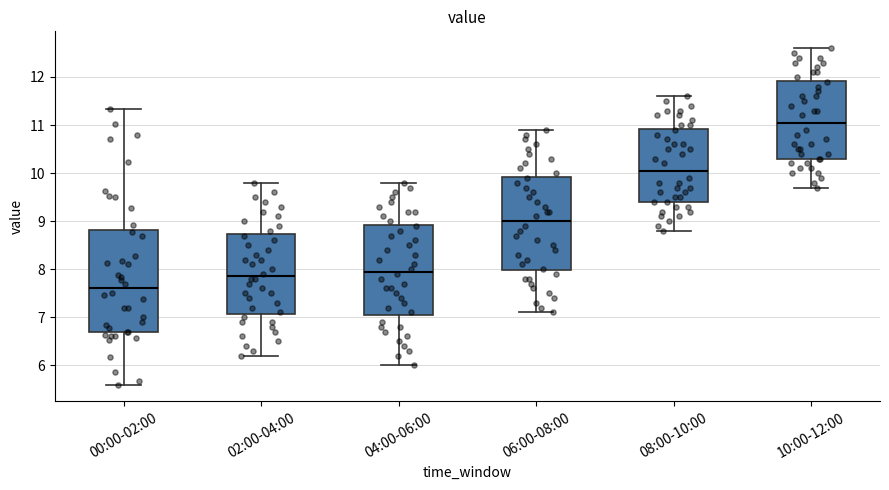

Which box's median line is the lowest?

00:00-02:00